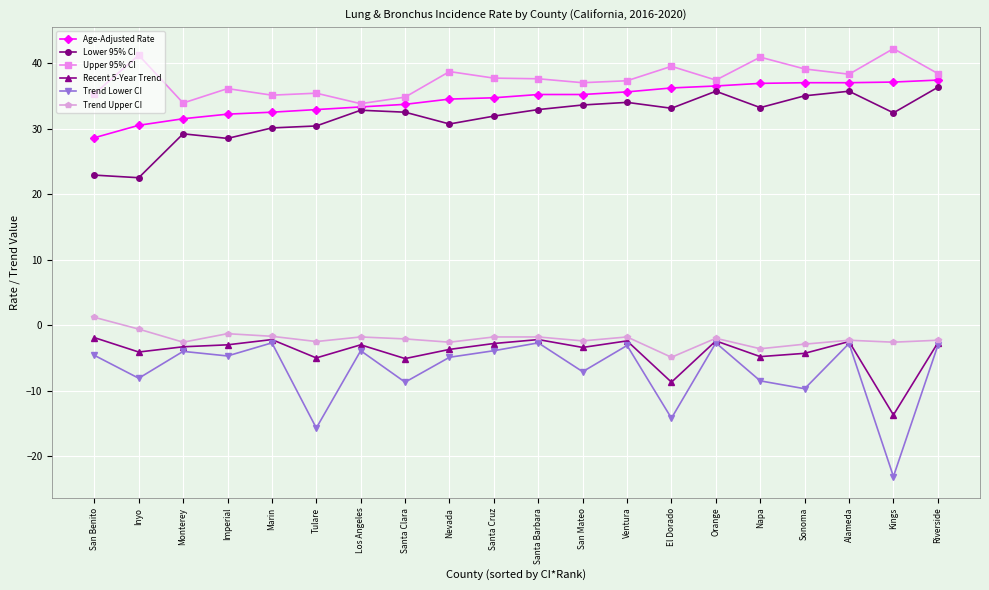

What is the difference between the highest and lowest values at Santa Clara?

43.5